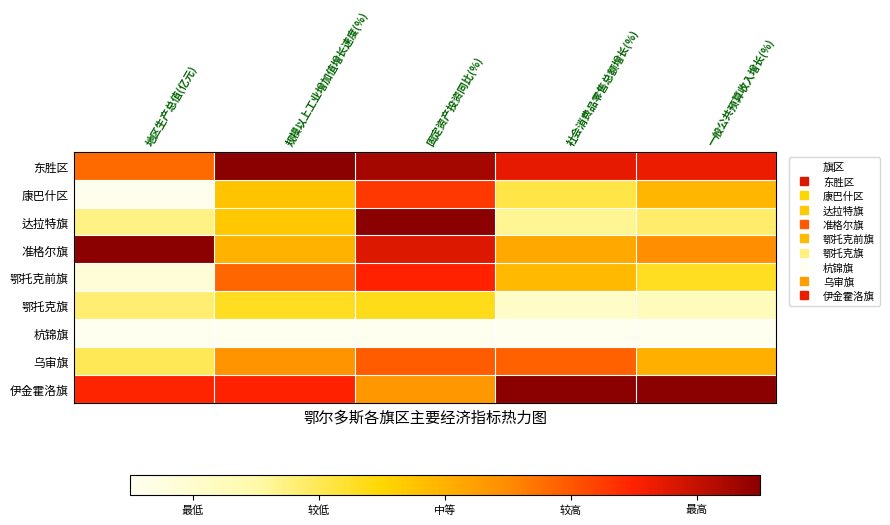

Reading left to right, what are all the values shown in this chart?

东胜区: 地区生产总值(亿元)=0.7	规模以上工业增加值增长速度(%)=1.0	固定资产投资同比(%)=1.0	社会消费品零售总额增长(%)=0.8	一般公共预算收入增长(%)=0.8
康巴什区: 地区生产总值(亿元)=0.0	规模以上工业增加值增长速度(%)=0.4	固定资产投资同比(%)=0.8	社会消费品零售总额增长(%)=0.3	一般公共预算收入增长(%)=0.5
达拉特旗: 地区生产总值(亿元)=0.2	规模以上工业增加值增长速度(%)=0.4	固定资产投资同比(%)=1.0	社会消费品零售总额增长(%)=0.2	一般公共预算收入增长(%)=0.3
准格尔旗: 地区生产总值(亿元)=1.0	规模以上工业增加值增长速度(%)=0.5	固定资产投资同比(%)=0.9	社会消费品零售总额增长(%)=0.5	一般公共预算收入增长(%)=0.6
鄂托克前旗: 地区生产总值(亿元)=0.1	规模以上工业增加值增长速度(%)=0.7	固定资产投资同比(%)=0.8	社会消费品零售总额增长(%)=0.5	一般公共预算收入增长(%)=0.4
鄂托克旗: 地区生产总值(亿元)=0.3	规模以上工业增加值增长速度(%)=0.4	固定资产投资同比(%)=0.4	社会消费品零售总额增长(%)=0.1	一般公共预算收入增长(%)=0.2
杭锦旗: 地区生产总值(亿元)=0.0	规模以上工业增加值增长速度(%)=0.0	固定资产投资同比(%)=0.0	社会消费品零售总额增长(%)=0.0	一般公共预算收入增长(%)=0.0
乌审旗: 地区生产总值(亿元)=0.3	规模以上工业增加值增长速度(%)=0.6	固定资产投资同比(%)=0.7	社会消费品零售总额增长(%)=0.7	一般公共预算收入增长(%)=0.5
伊金霍洛旗: 地区生产总值(亿元)=0.8	规模以上工业增加值增长速度(%)=0.8	固定资产投资同比(%)=0.6	社会消费品零售总额增长(%)=1.0	一般公共预算收入增长(%)=1.0